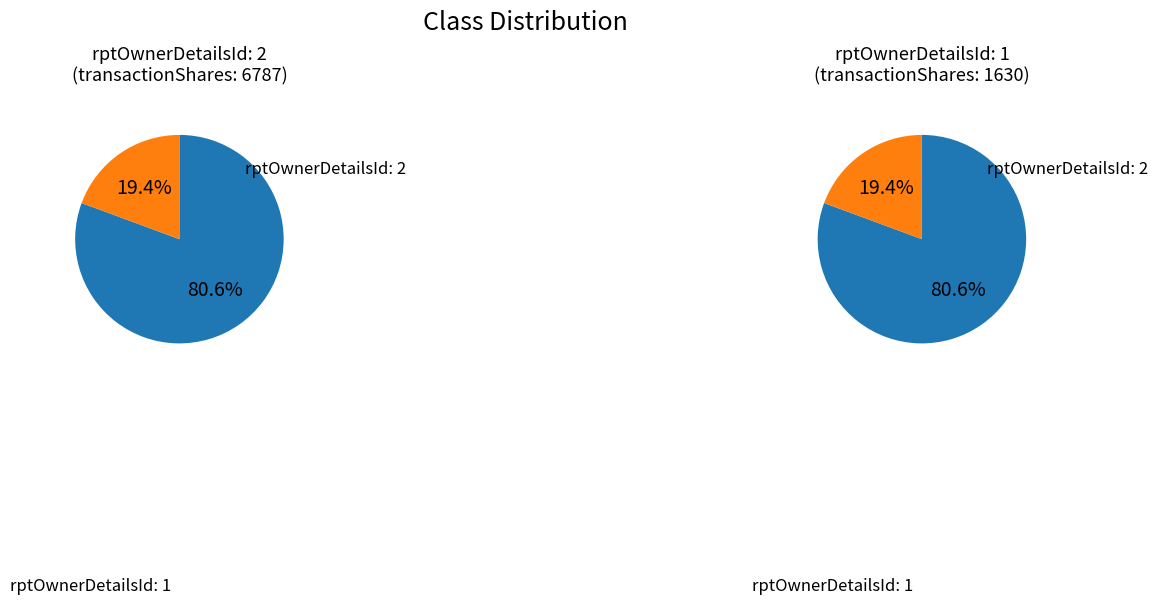

To the nearest percent, what is the difference between the rptOwnerDetailsId: 1 and rptOwnerDetailsId: 2 slice percentages?

61%